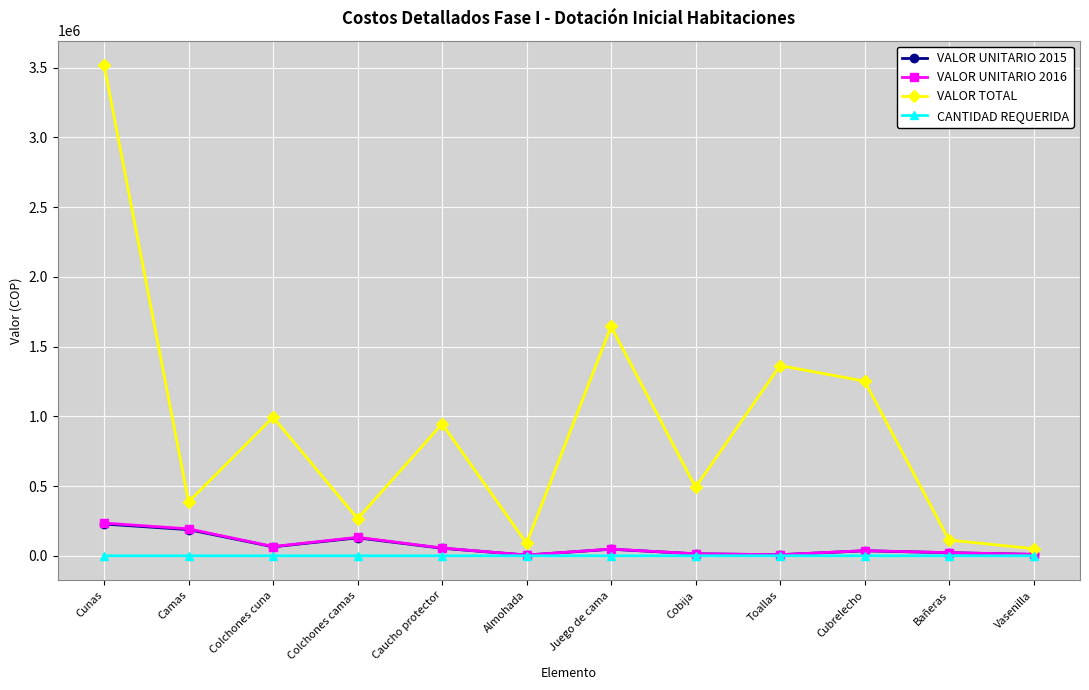

Where is the first local maximum for VALOR UNITARIO 2015?

Colchones camas